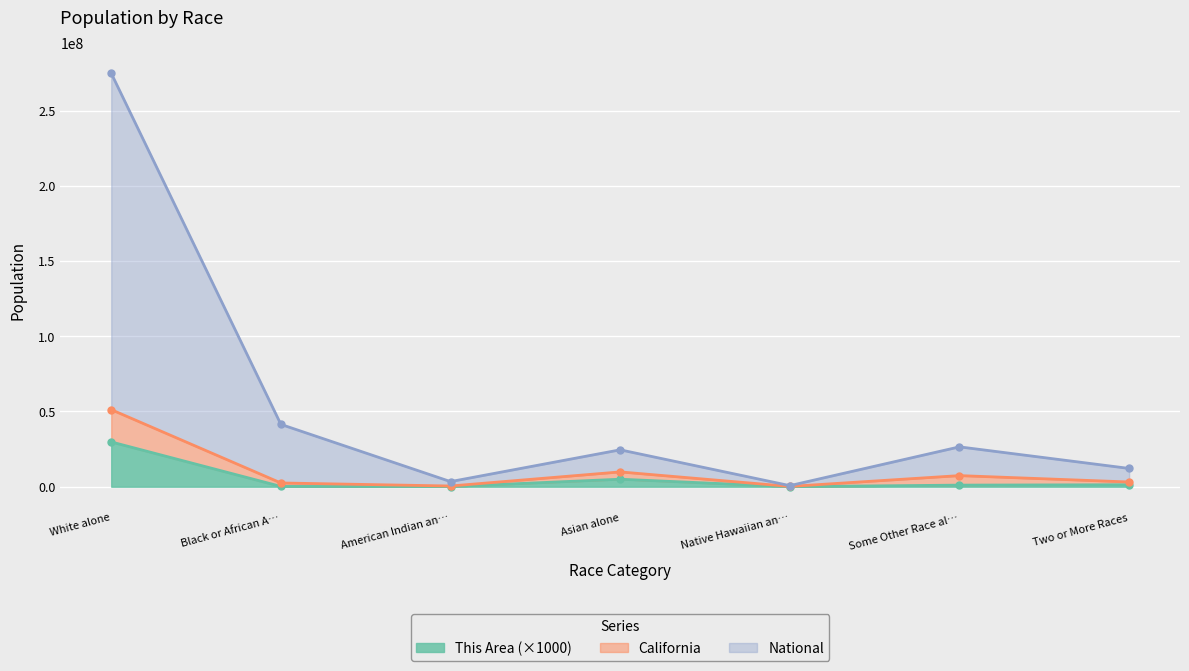

True or false: This Area and California cross at least once.

False